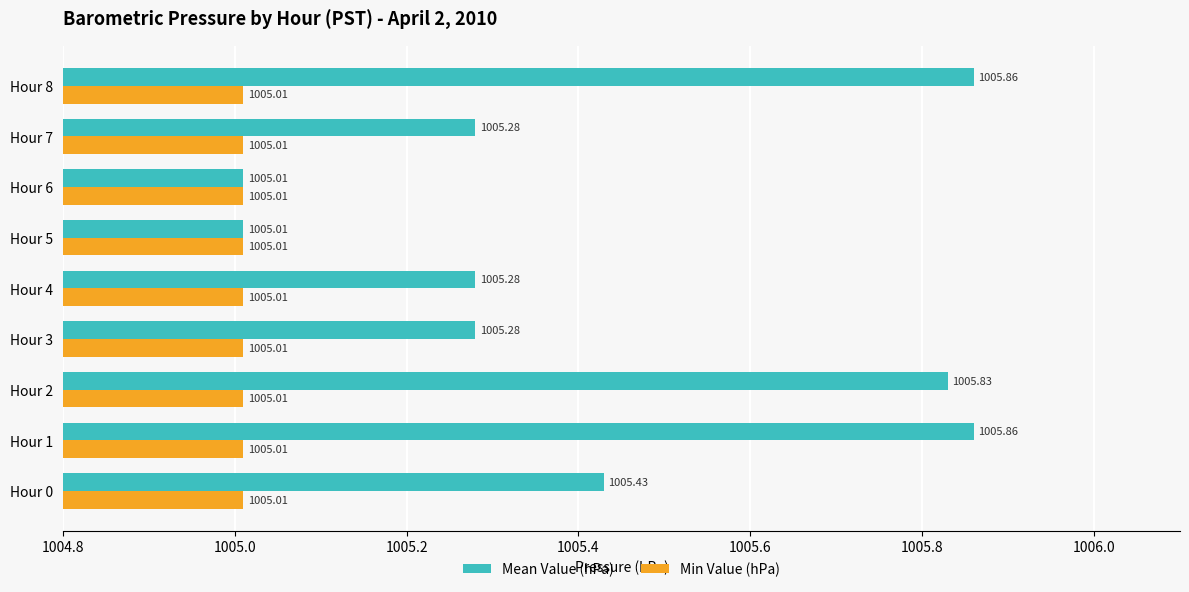

List the series in order of their peak value, highest first.

Mean Value (hPa), Min Value (hPa)